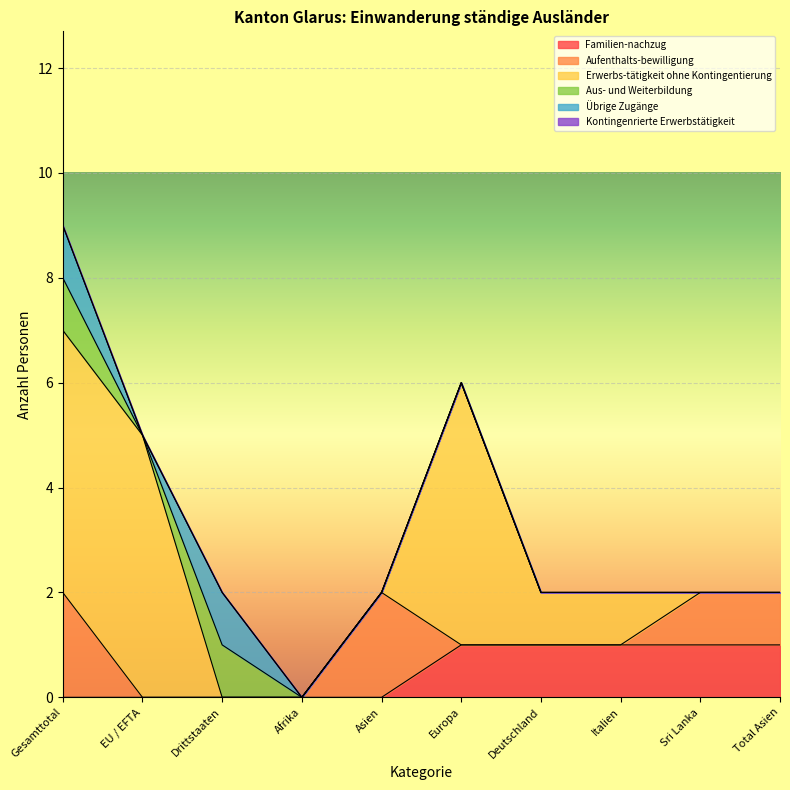

Is the value of Aus- und Weiterbildung at Italien greater than the value of Kontingenrierte Erwerbstätigkeit at Deutschland?

No